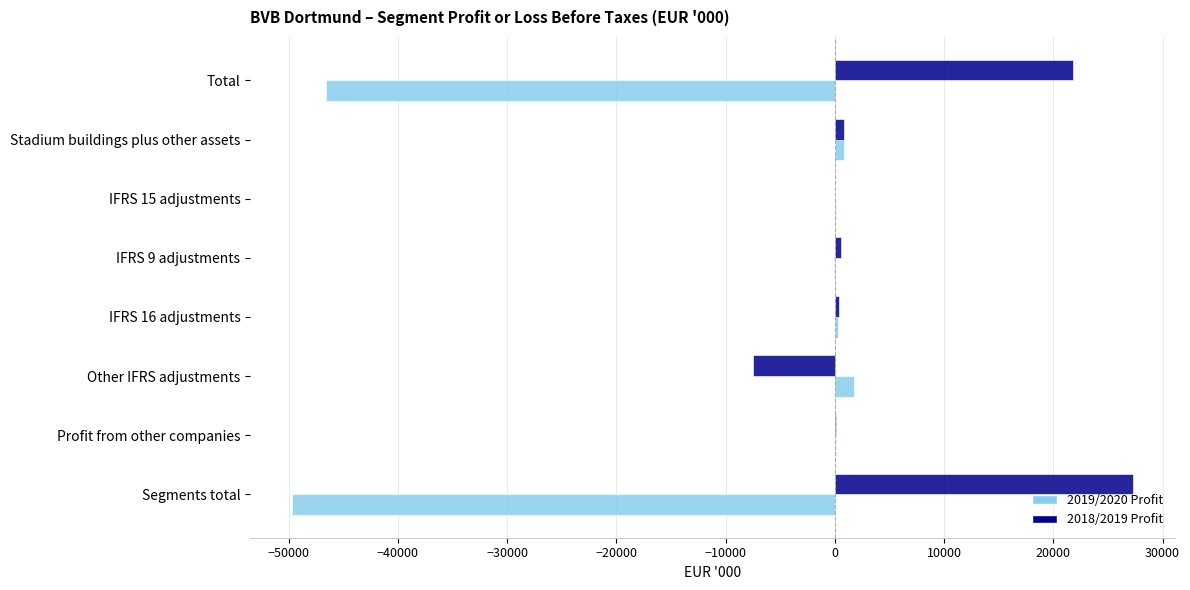

Which label corresponds to the largest value in the chart?

Segments total